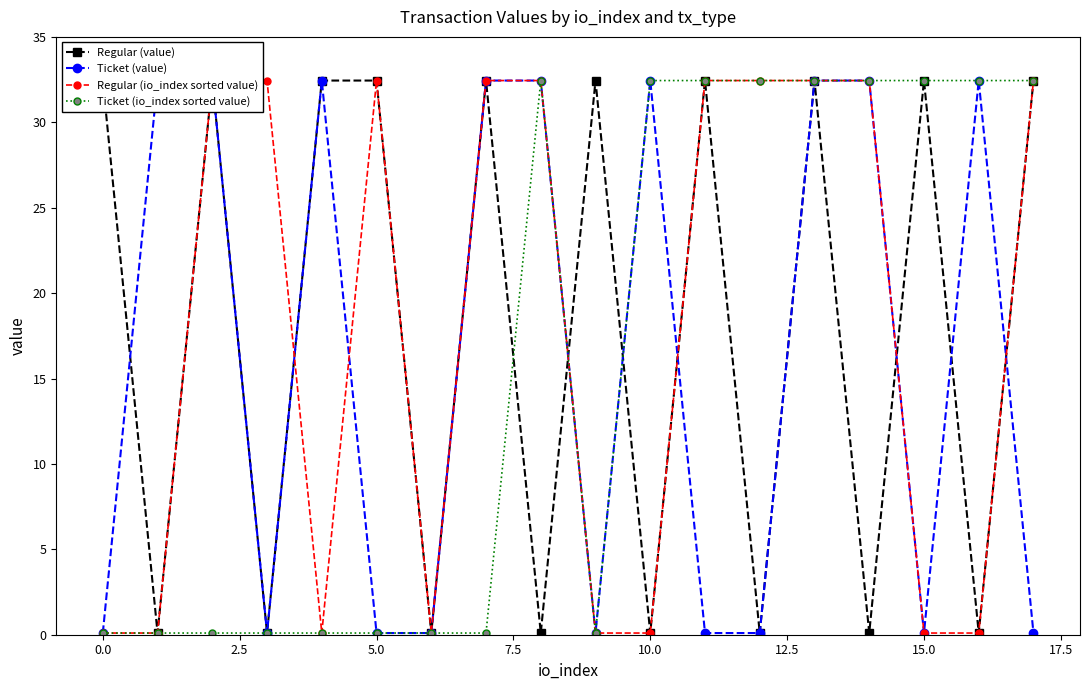

What is the sum of the Regular (io_index sorted value) values at 17 and 12?

64.9